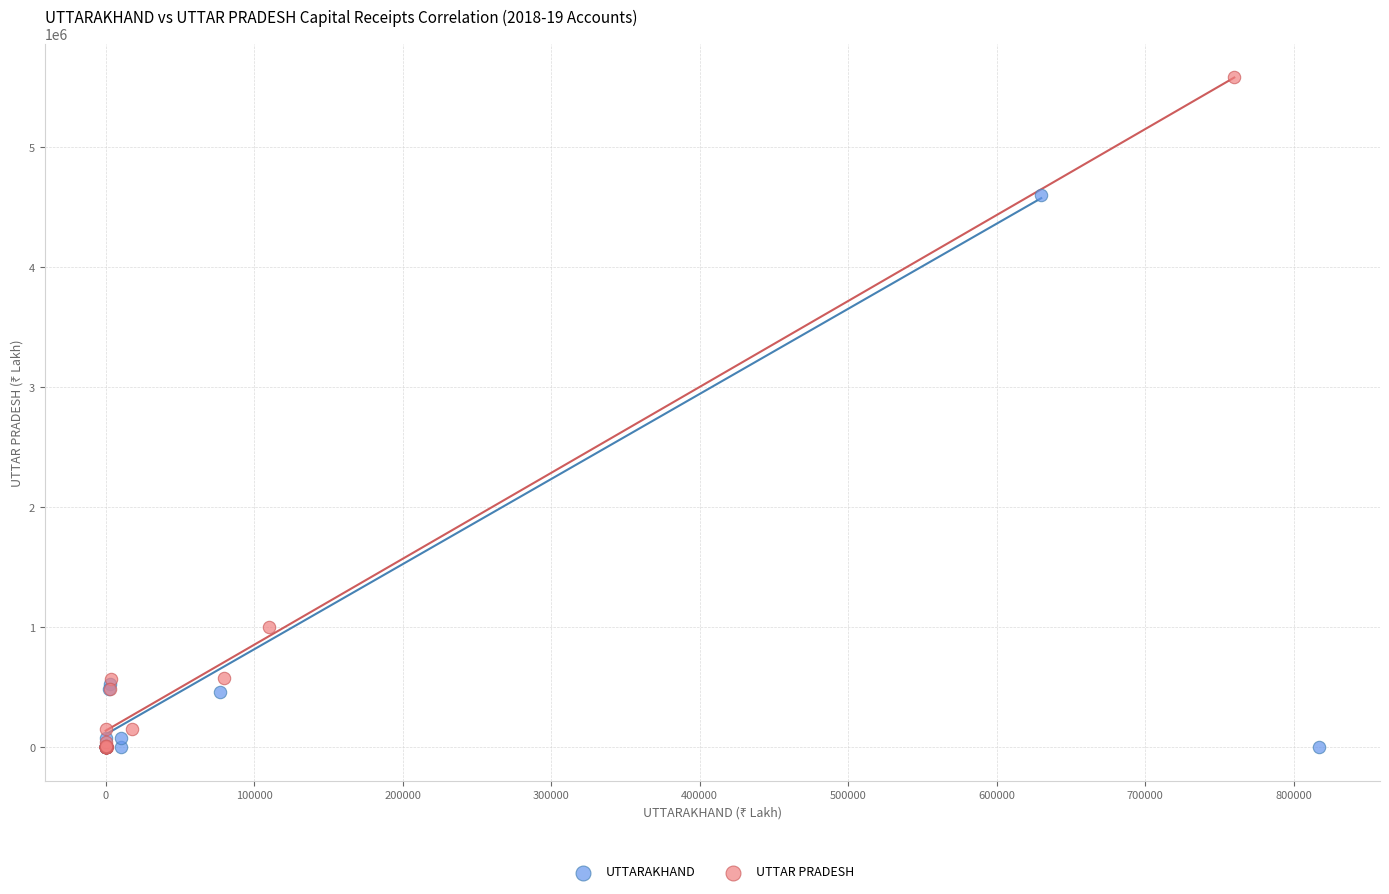

Which series has the largest Y range (max minus min)?

UTTAR PRADESH